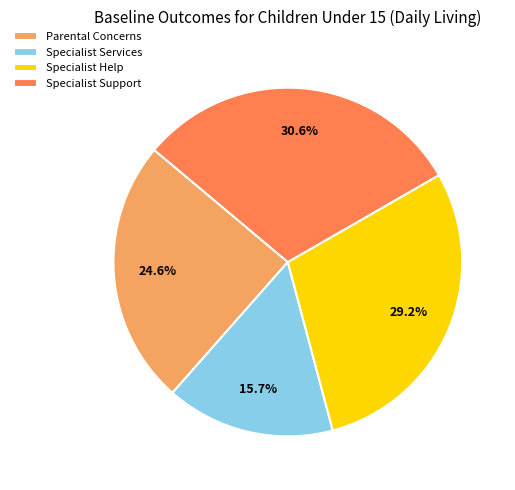

Combined, what portion of the pie is Specialist Support and Specialist Help?

59.7%